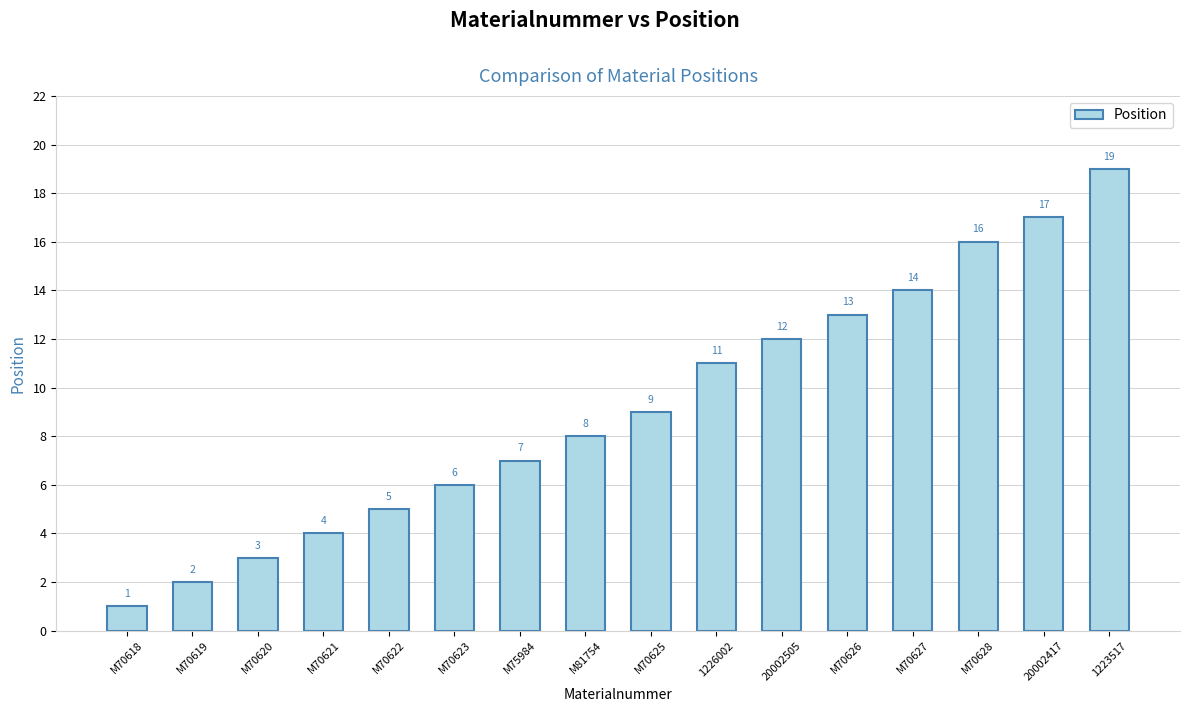

The chart shows a value of 13 at M70626. True or false?

True